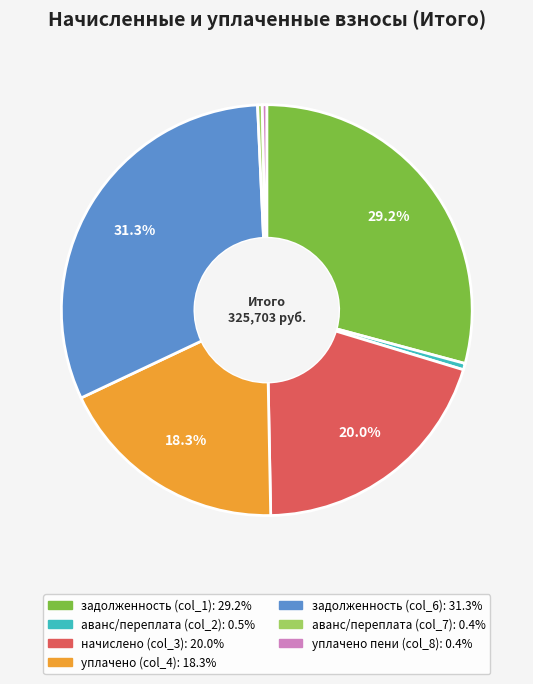

To the nearest percent, what percentage of the pie is уплачено (col_4)?

18%